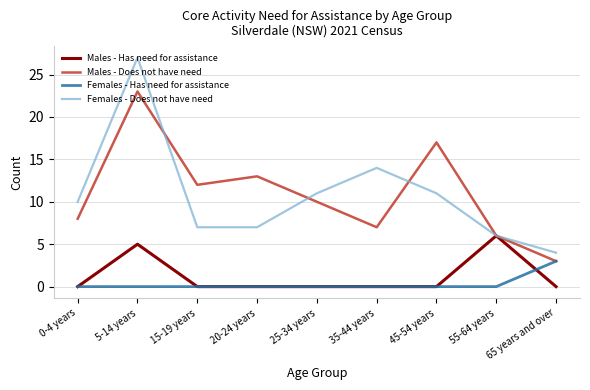

Which series has the largest range (max minus min)?

Females - Does not have need